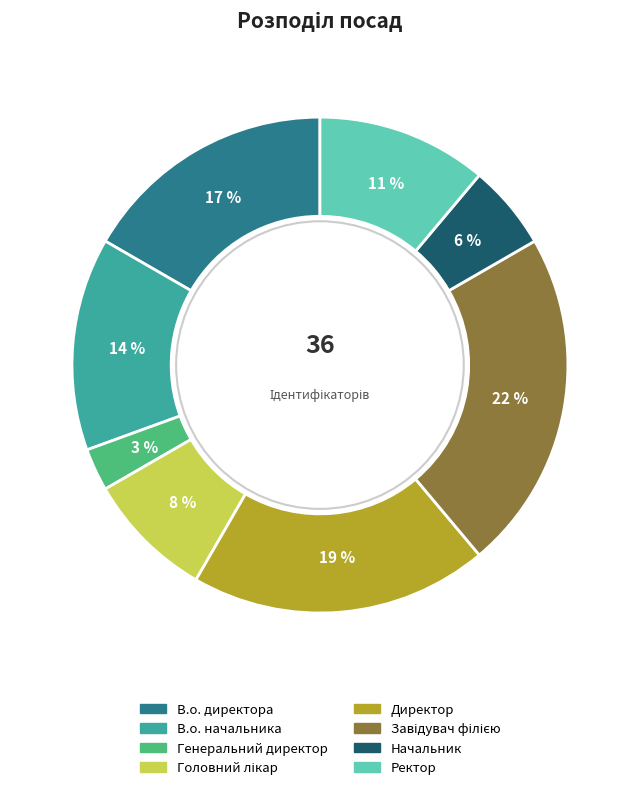

Does any single category account for the majority?

No